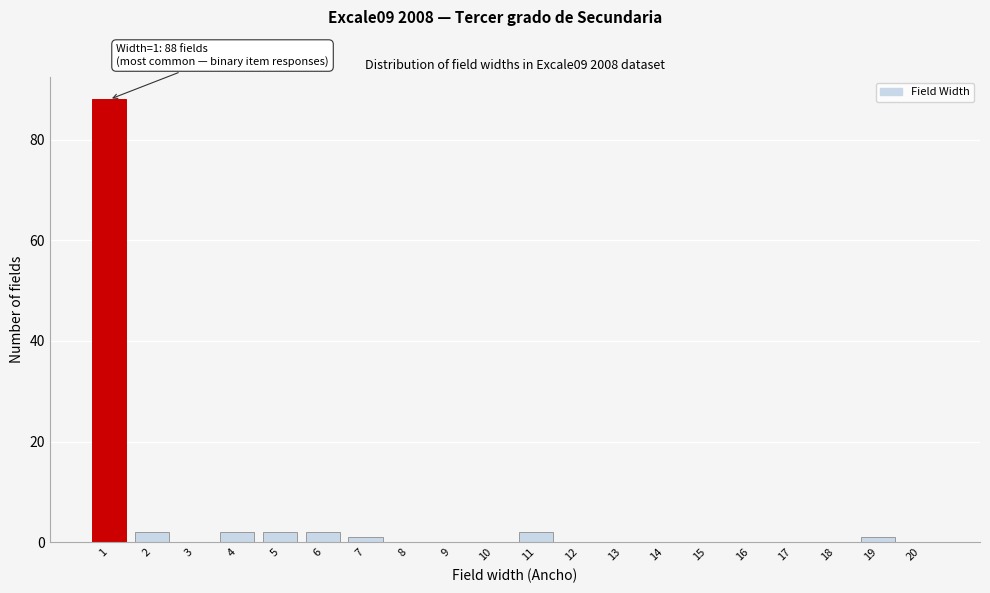

Over which range of the x-axis is the bar tallest?

0.5 to 1.5